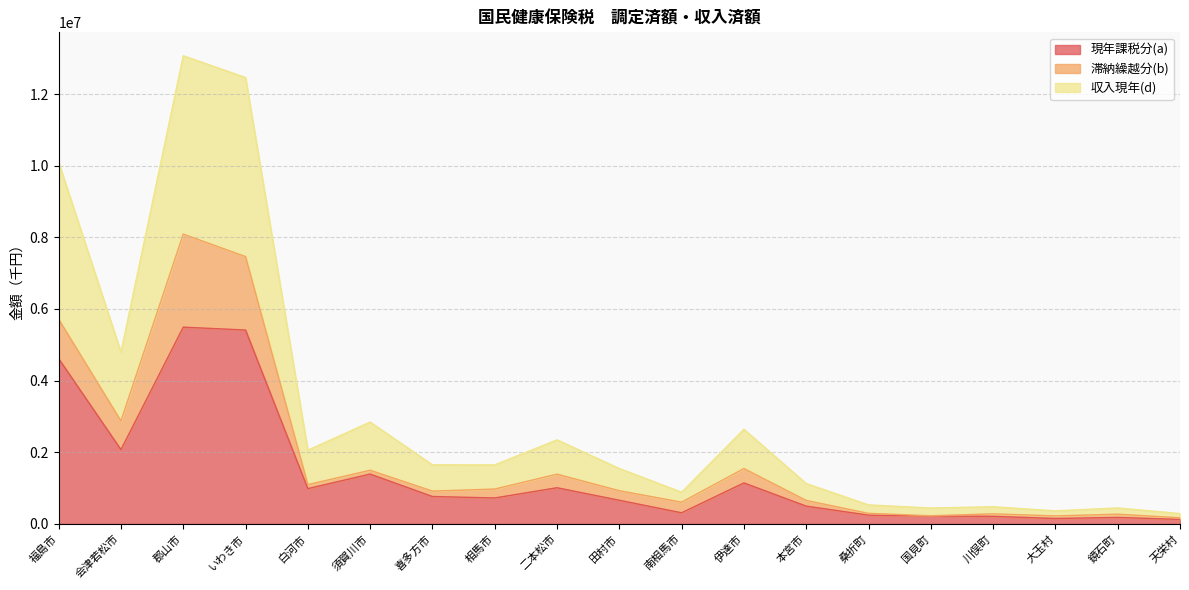

Where is the first local minimum for 収入現年(d)?

会津若松市